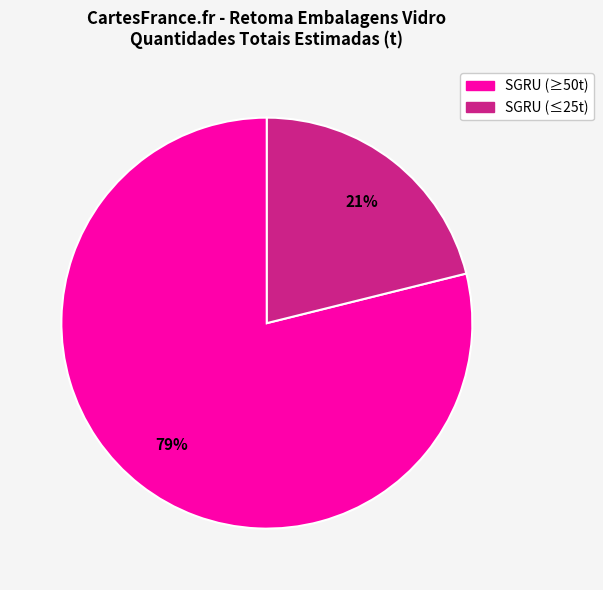

To the nearest percent, what is the average slice percentage?

50%